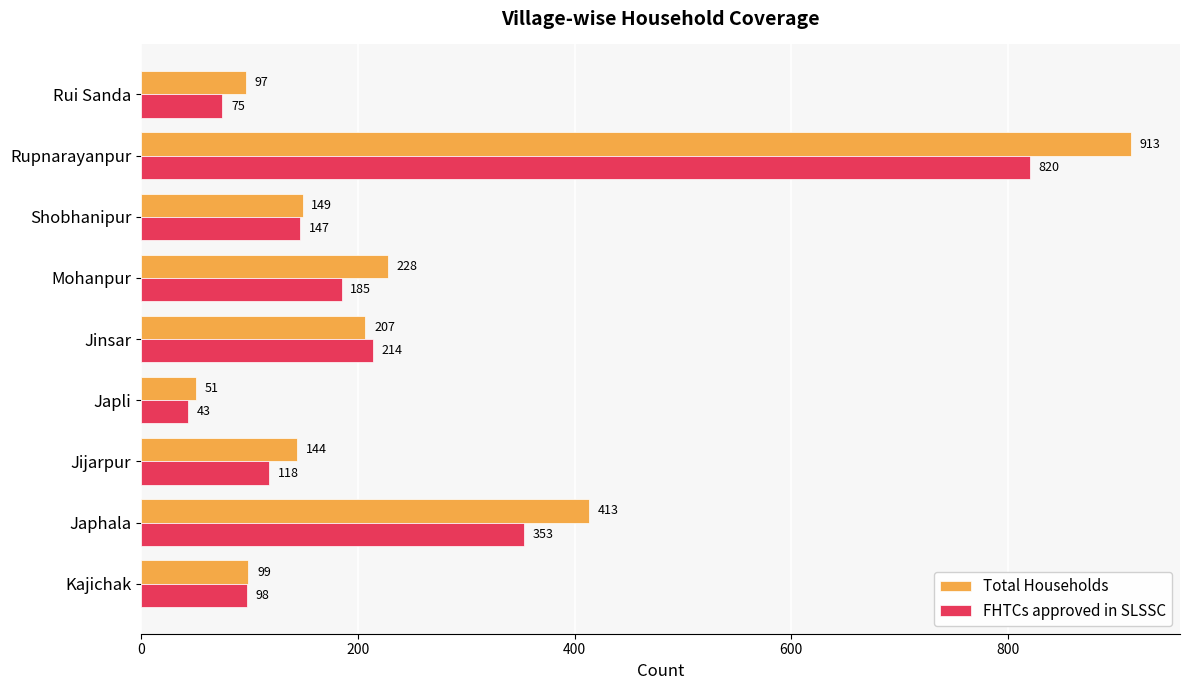

What is the minimum value shown in the chart?

43